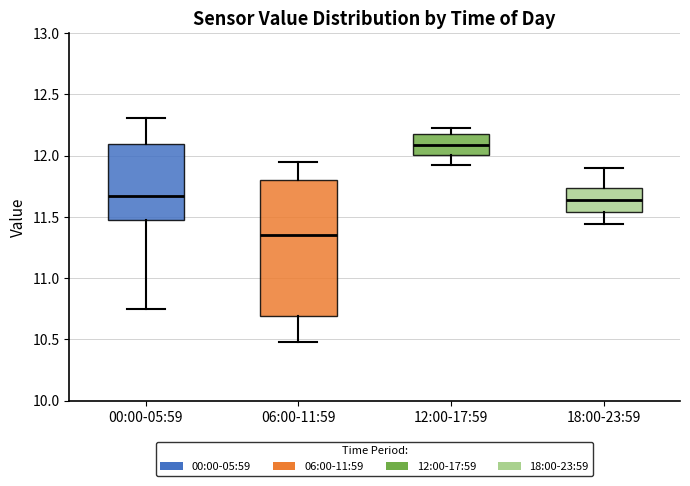

Reading left to right, transcribe this box plot: for each box, give where its median line is, the range the box spans, and where its two whiskers end, as read against the y-axis. The values are not printed on the chart, so give them approximately, as read against the axis.

00:00-05:59: median 11.70, box 11.45 to 12.10, whiskers 10.75 to 12.30
06:00-11:59: median 11.35, box 10.70 to 11.80, whiskers 10.50 to 11.95
12:00-17:59: median 12.10, box 12.00 to 12.20, whiskers 11.90 to 12.25
18:00-23:59: median 11.65, box 11.55 to 11.75, whiskers 11.45 to 11.90